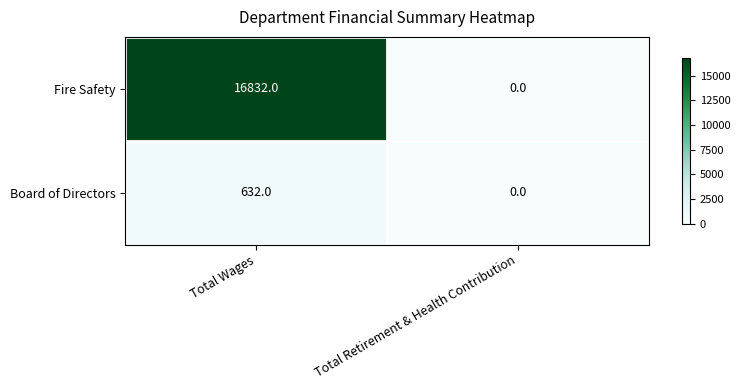

At which category does the chart reach its peak across all series?

Total Wages